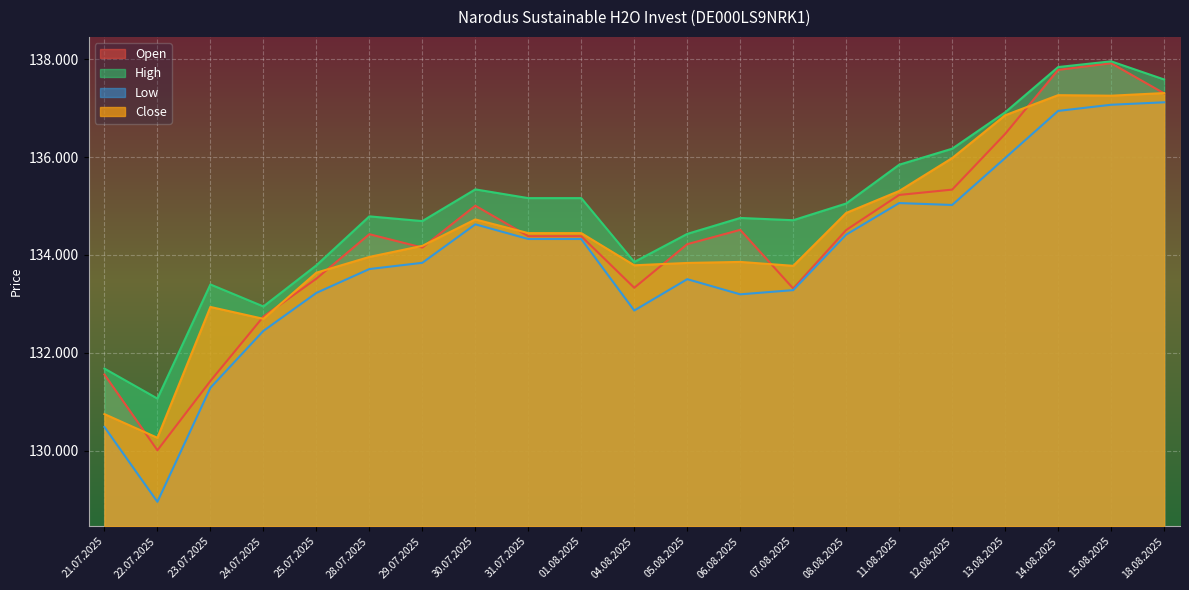

What is the sum of all High values?

2833164